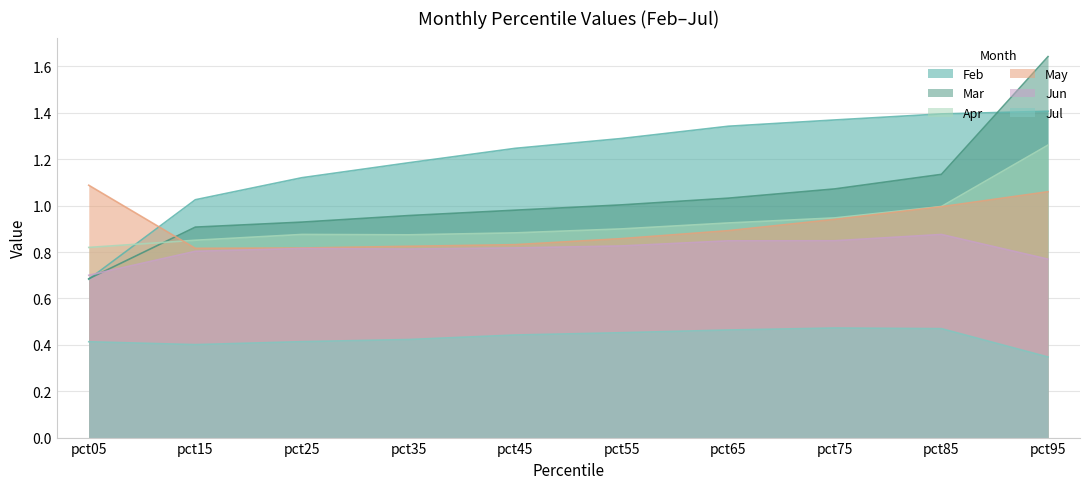

True or false: Jun has a value of 0.2 at pct25.

False